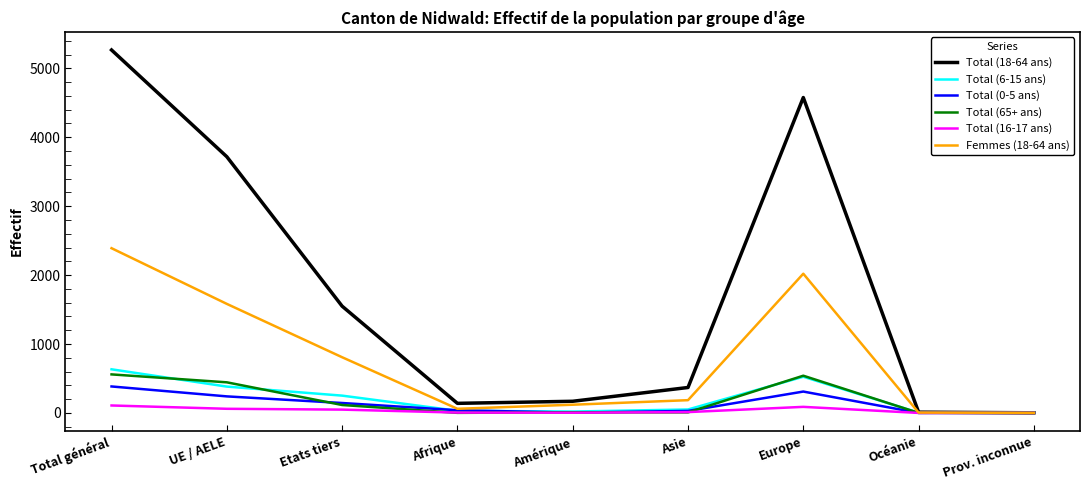

Is it true that Total (18-64 ans) equals 11 at Océanie?

True